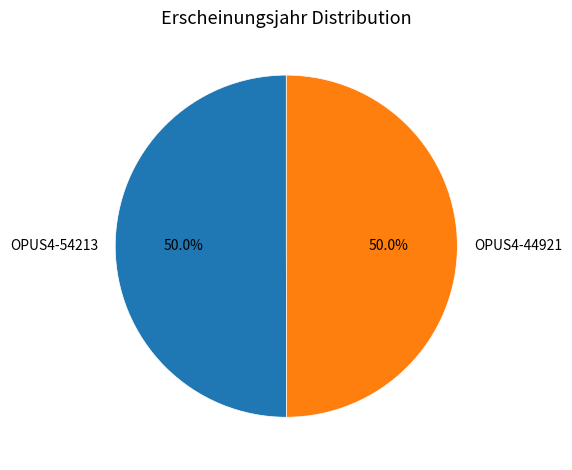

Combined, do OPUS4-54213 and OPUS4-44921 account for over 50%?

Yes